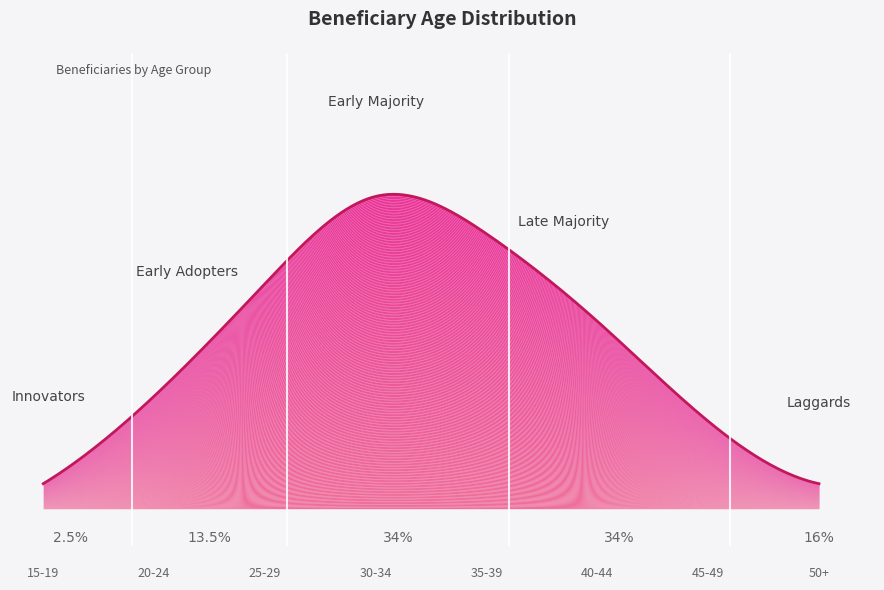

What is the ratio of the value at 30-34 to the value at 40-44?

1.7